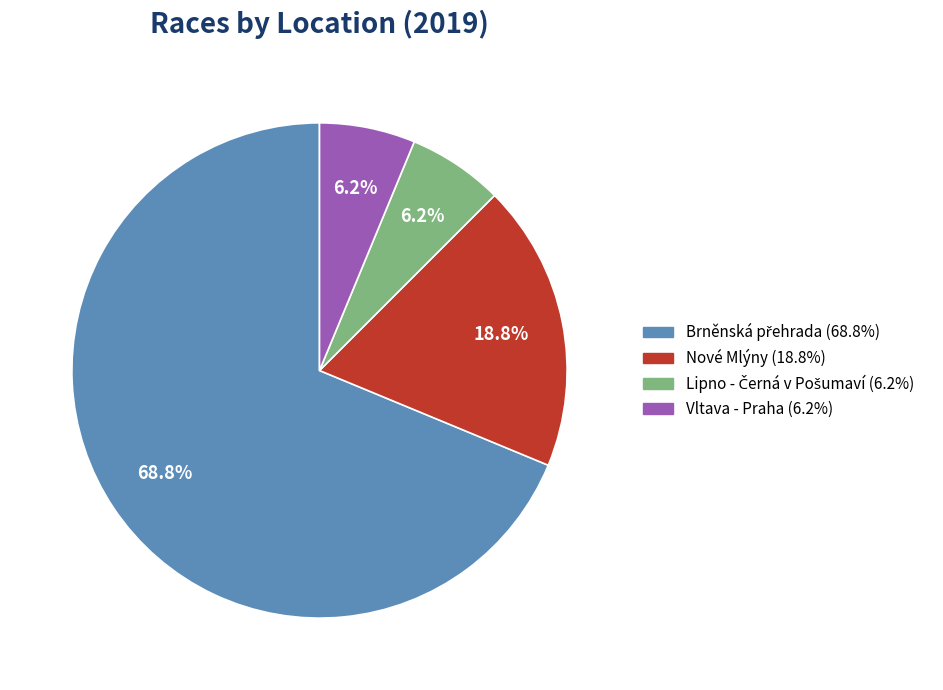

What is the ratio of the value at Nové Mlýny (18.8%) to the value at Vltava - Praha (6.2%)?

3.0